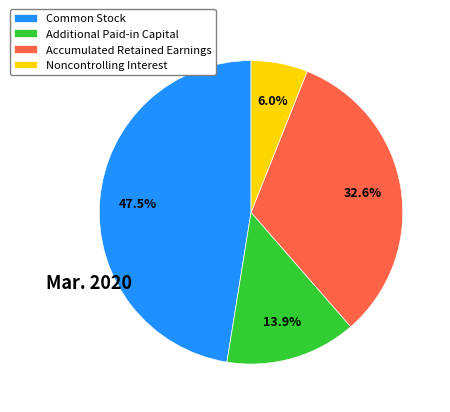

Does Additional Paid-in Capital represent more than half of the total?

No